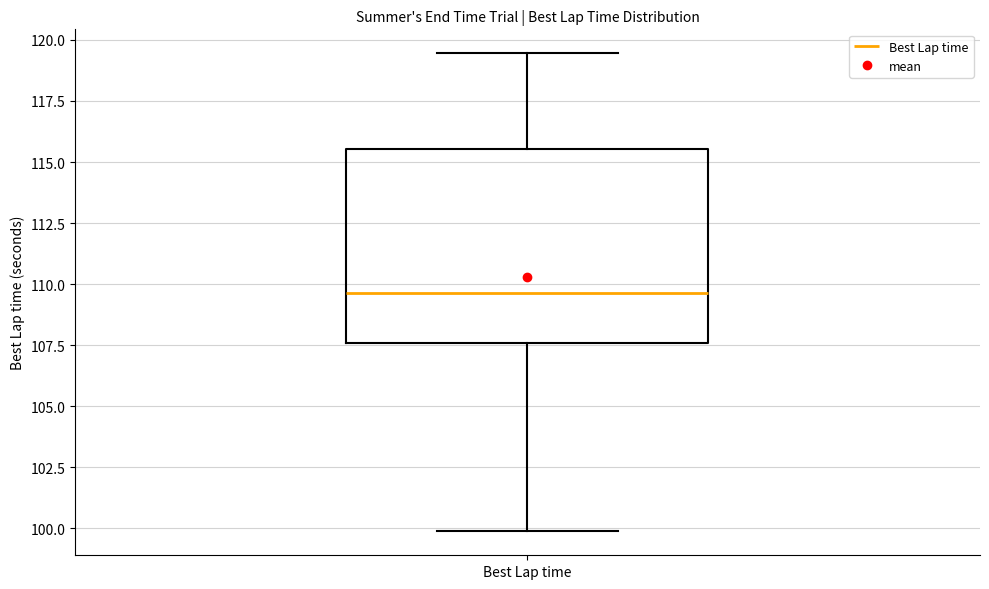

Read this box plot against the y-axis: the position of the median line, the range covered by the box, and the ends of both whiskers. The values are not printed on the chart, so give them approximately, as read against the axis.

median 109.5, box 107.5 to 115.5, whiskers 100.0 to 119.5